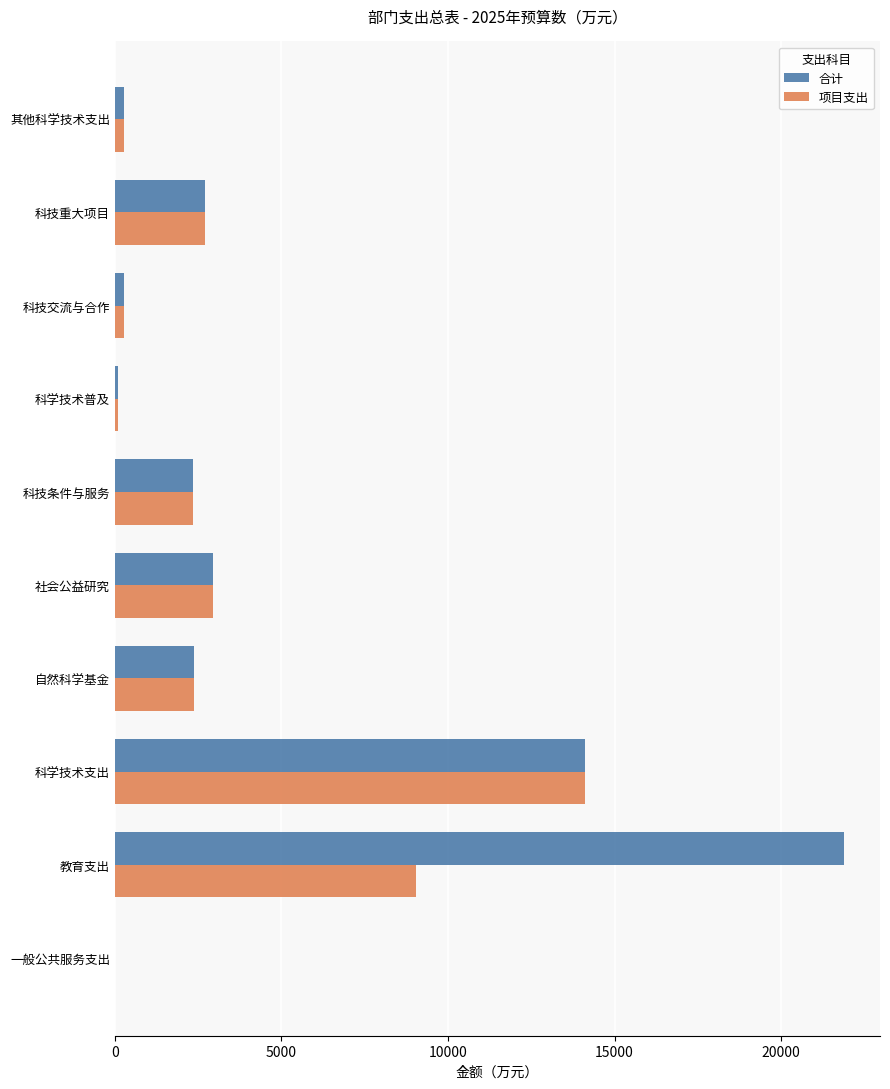

Where is 项目支出 nearest to the value 7060?

教育支出